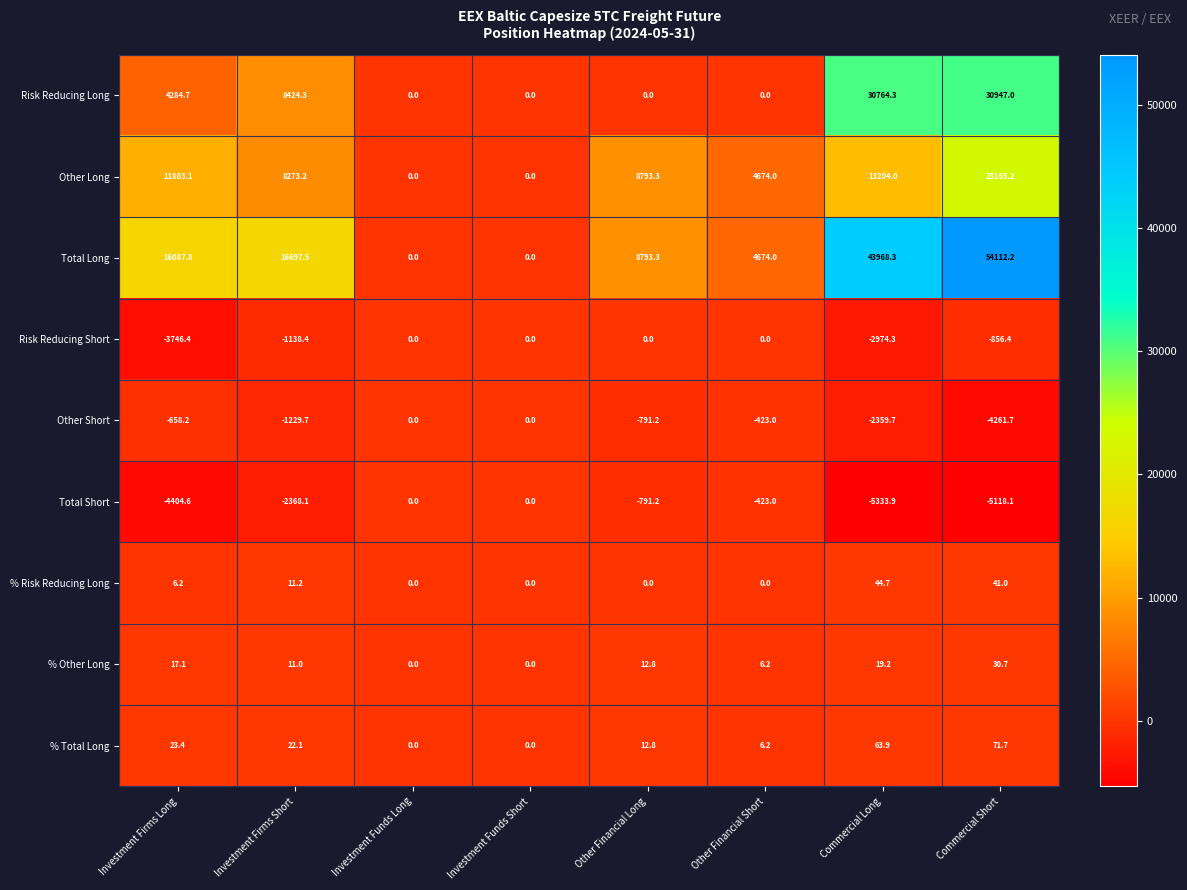

At which category is the sum across all series the highest?

Commercial Short